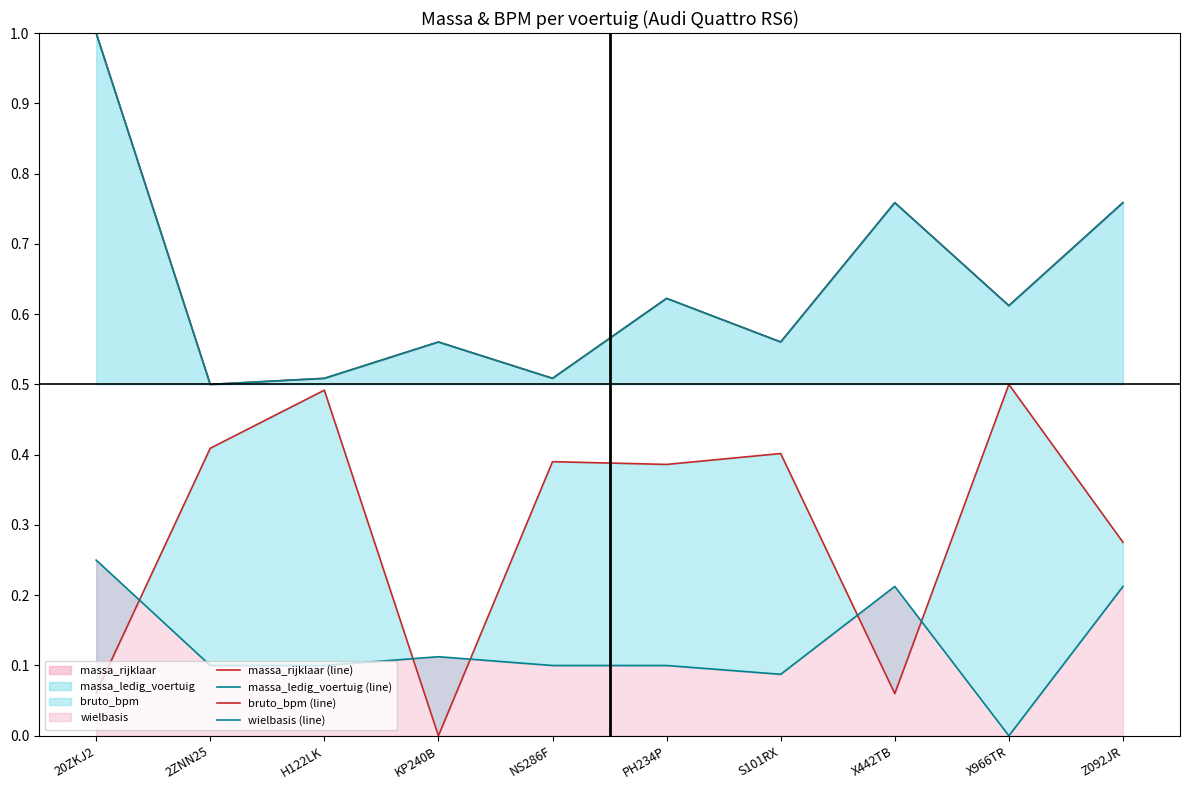

How many massa_ledig_voertuig (line) values are between 0 and 1?

10